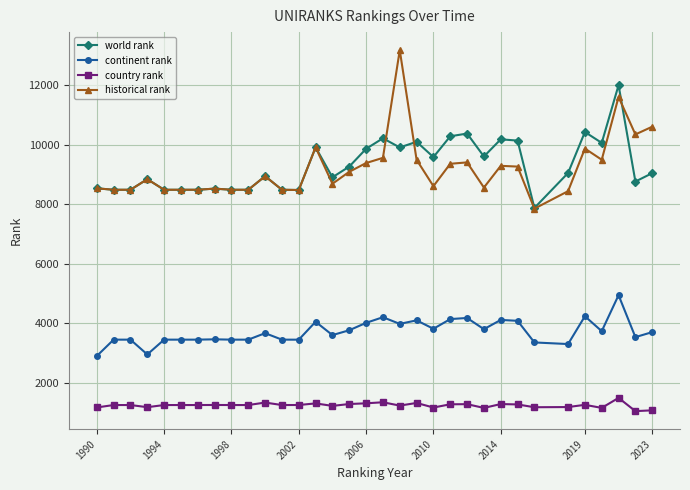

Which series has the largest total across all categories?

world rank